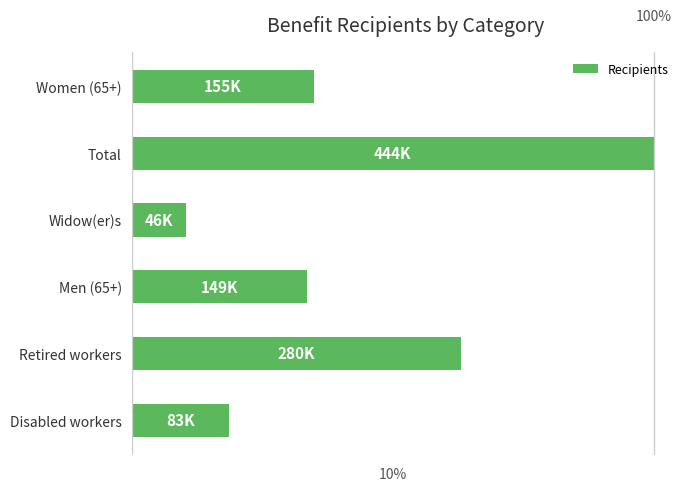

Are the bars horizontal?

Yes